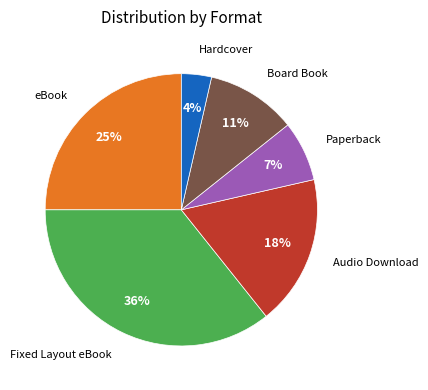

To the nearest percent, what is the difference between the largest and smallest slice percentages?

32%